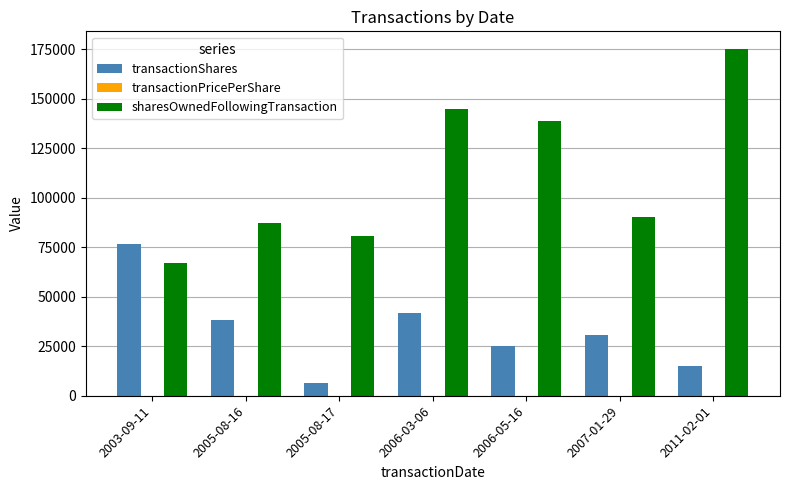

Is the value of sharesOwnedFollowingTransaction at 2005-08-17 greater than the value of transactionShares at 2005-08-17?

Yes